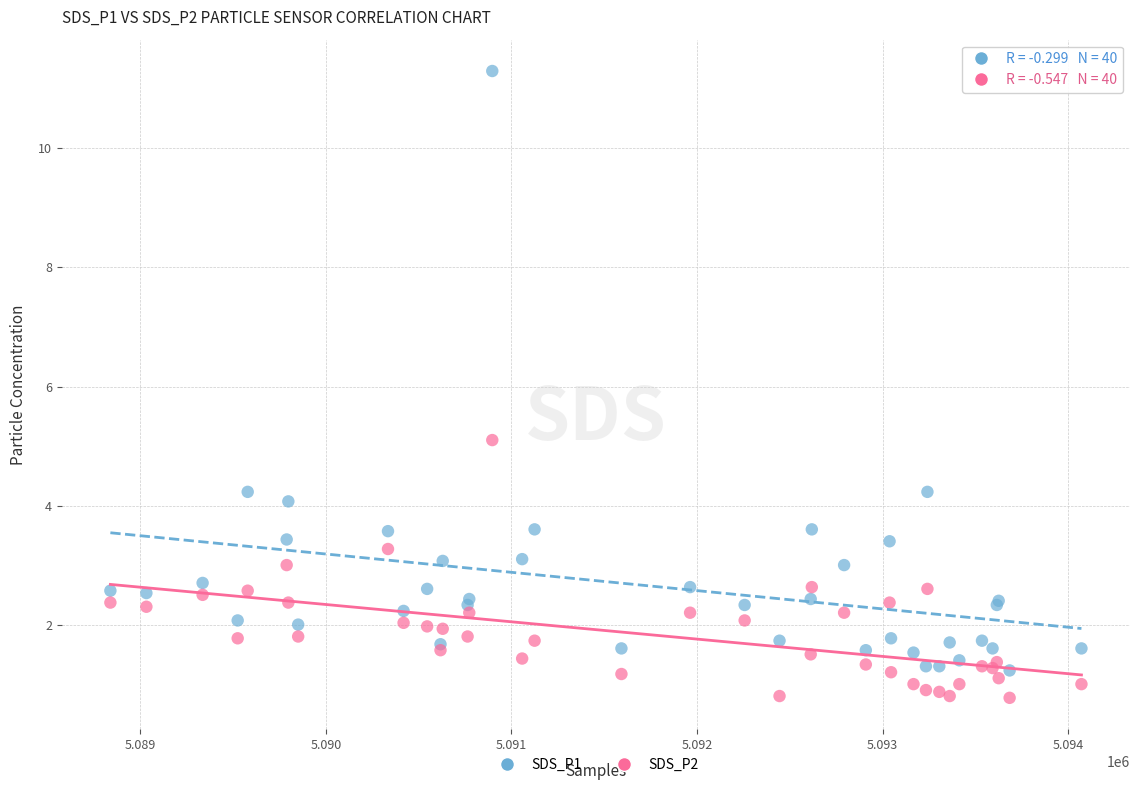

Which series reaches the minimum Y coordinate?

SDS_P2